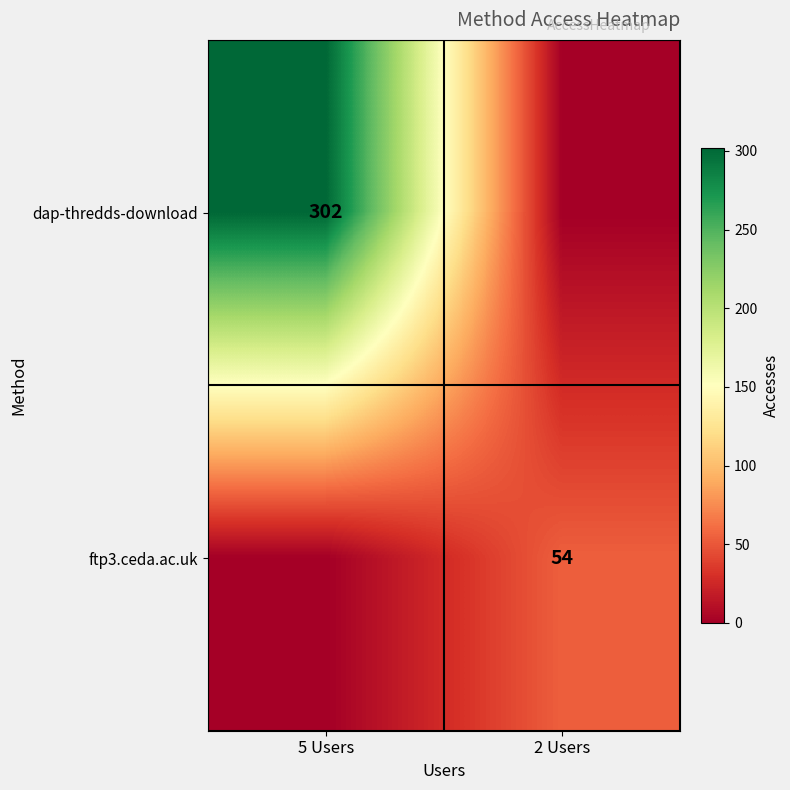

Is the value of ftp3.ceda.ac.uk at 2 Users greater than the value of dap-thredds-download at 5 Users?

No